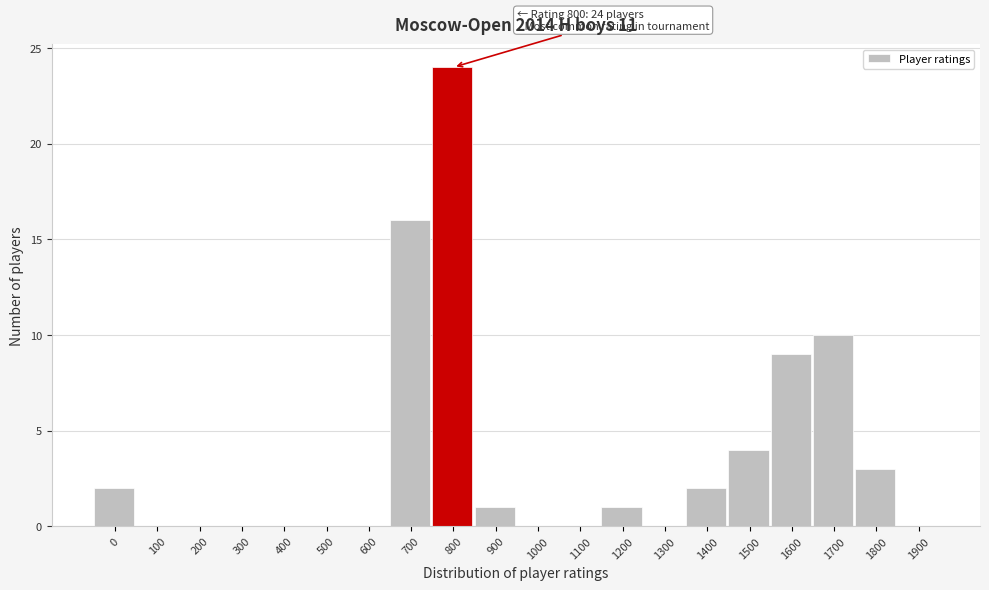

Reading left to right, list all the values displayed in this chart.

0=2	100=0	200=0	300=0	400=0	500=0	600=0	700=16	800=24	900=1	1000=0	1100=0	1200=1	1300=0	1400=2	1500=4	1600=9	1700=10	1800=3	1900=0